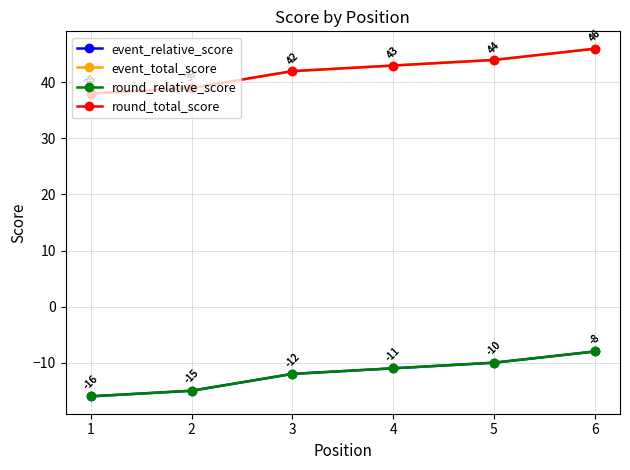

Does the chart have visible grid lines?

Yes